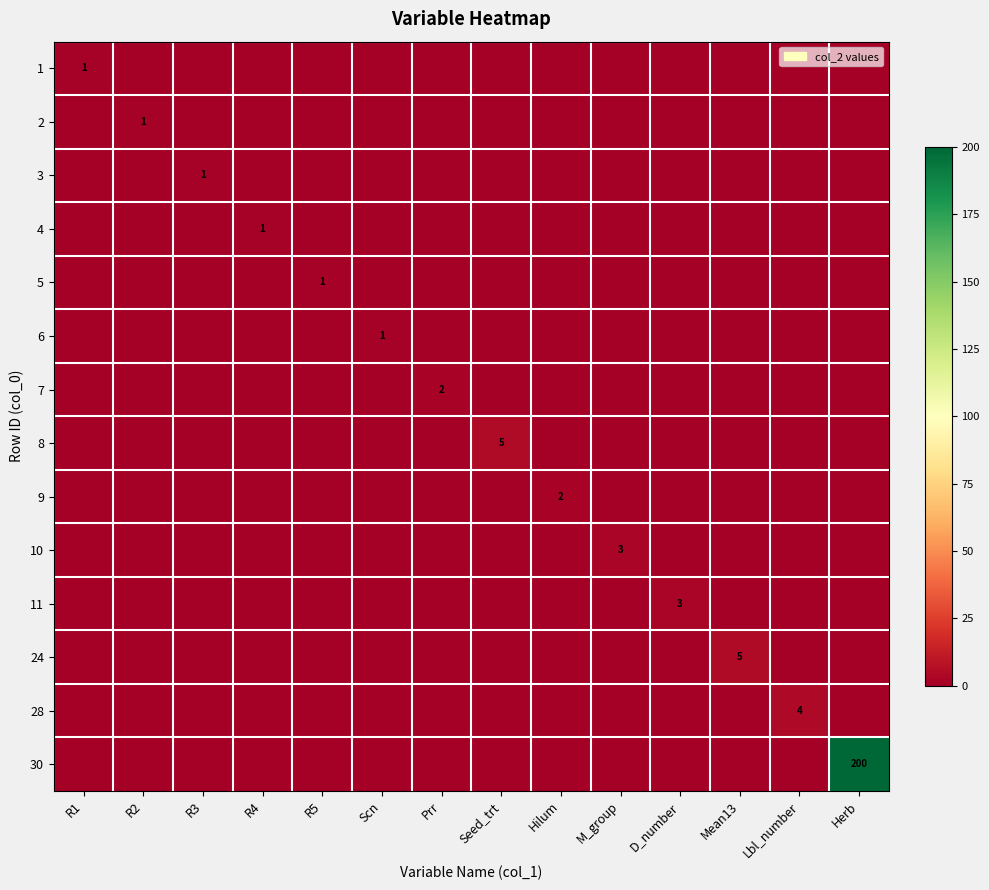

At how many categories does at least one series exceed 6?

1